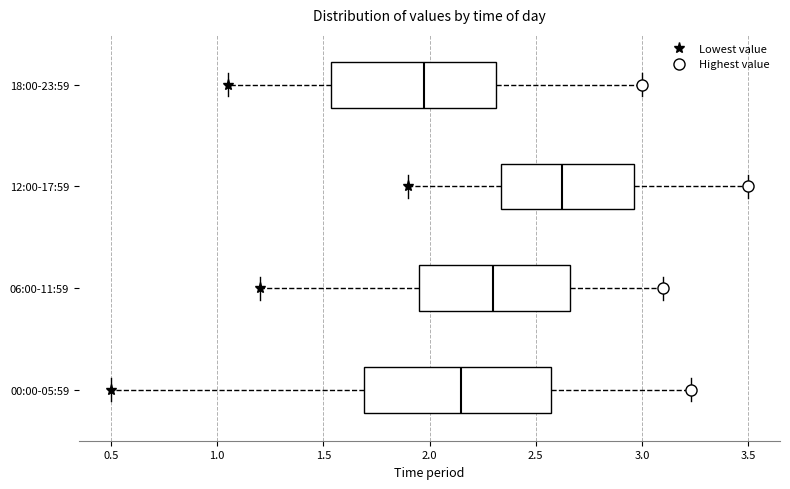

Where does the left whisker of the box for 18:00-23:59 end on the x-axis? The values are not printed on the chart, so give them approximately, as read against the axis.

1.05